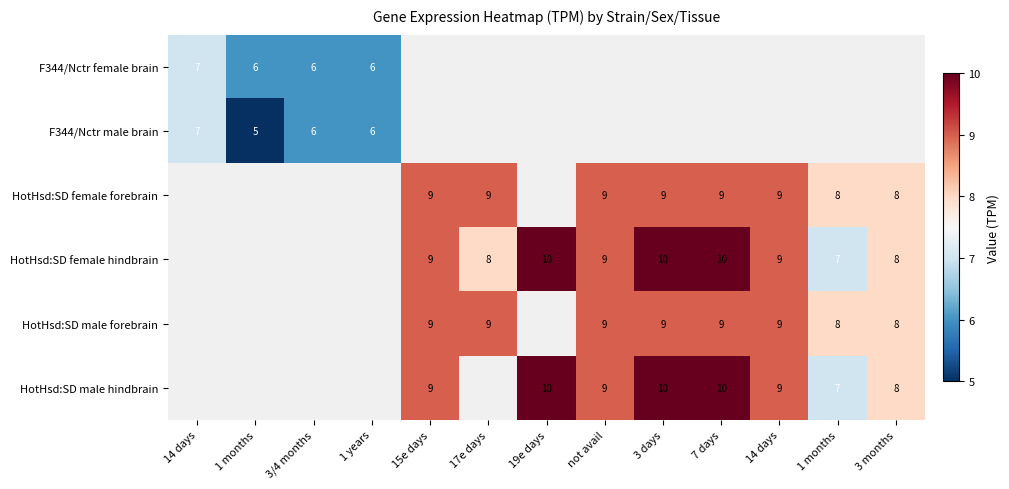

Which series changed the most between 17e days and 3 months?

HotHsd:SD female forebrain